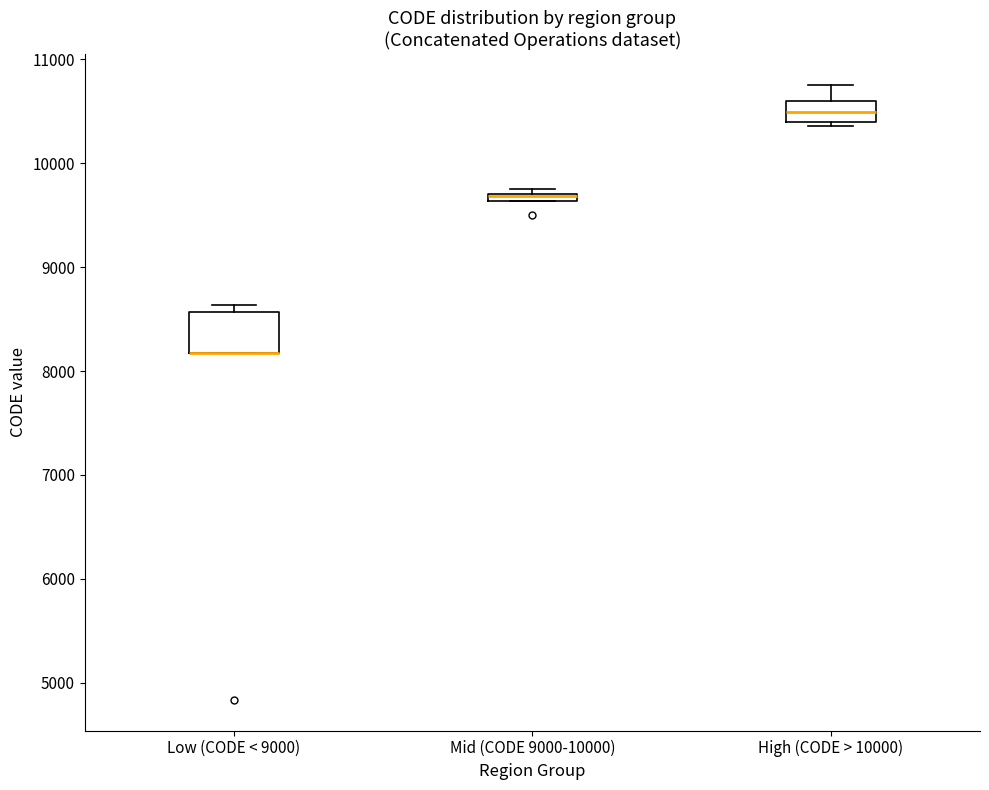

Where is the upper edge of the box for Mid (CODE 9000-10000) on the y-axis? The values are not printed on the chart, so give them approximately, as read against the axis.

9700